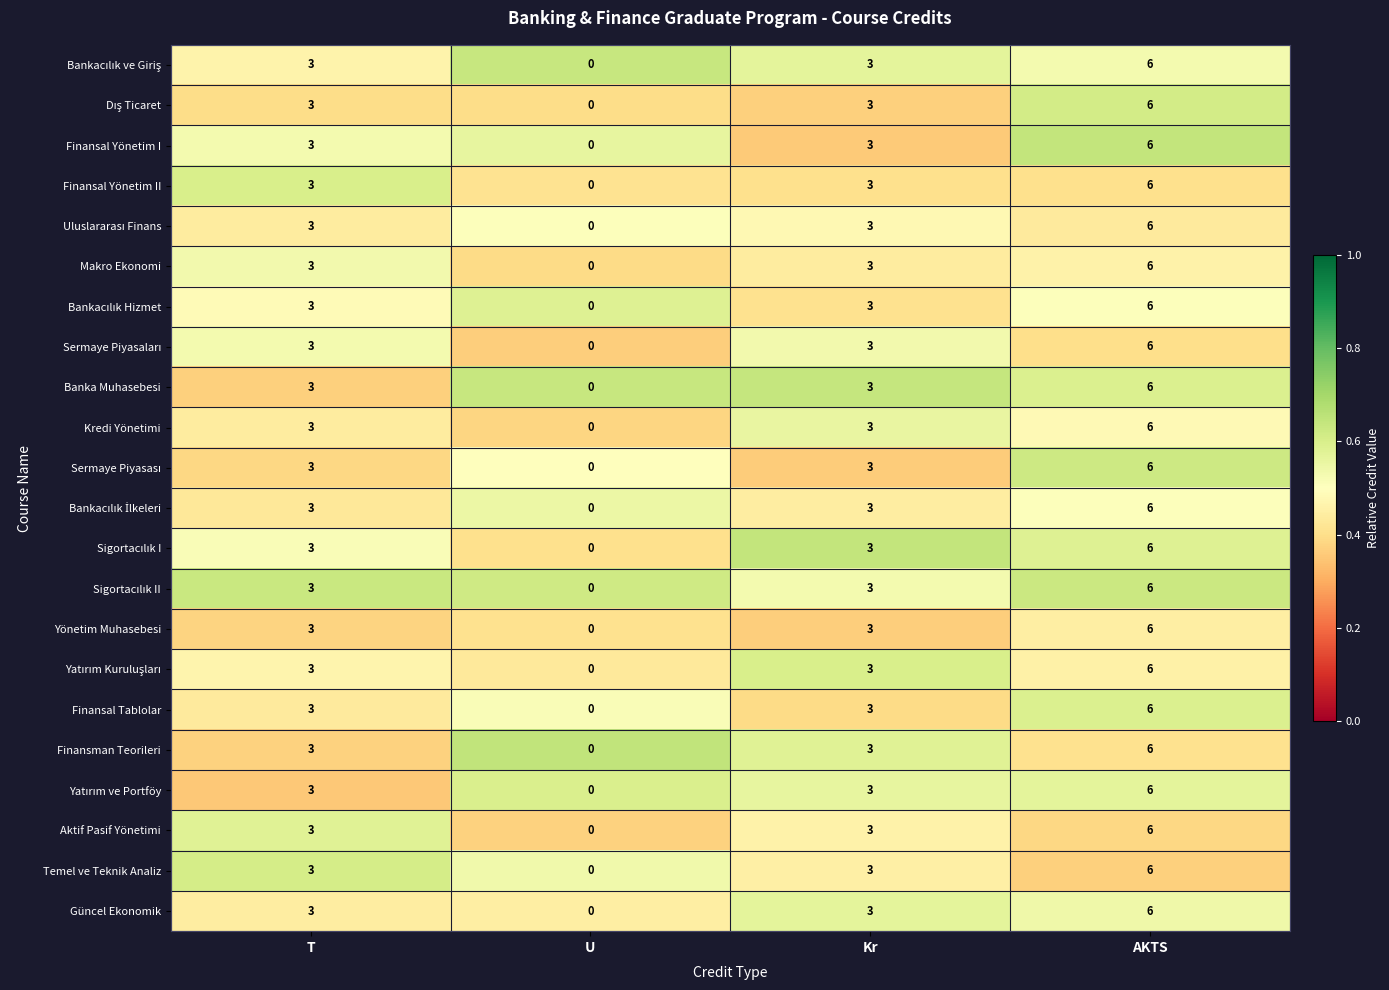

Which category has the lowest value in the Temel ve Teknik Analiz series?

U